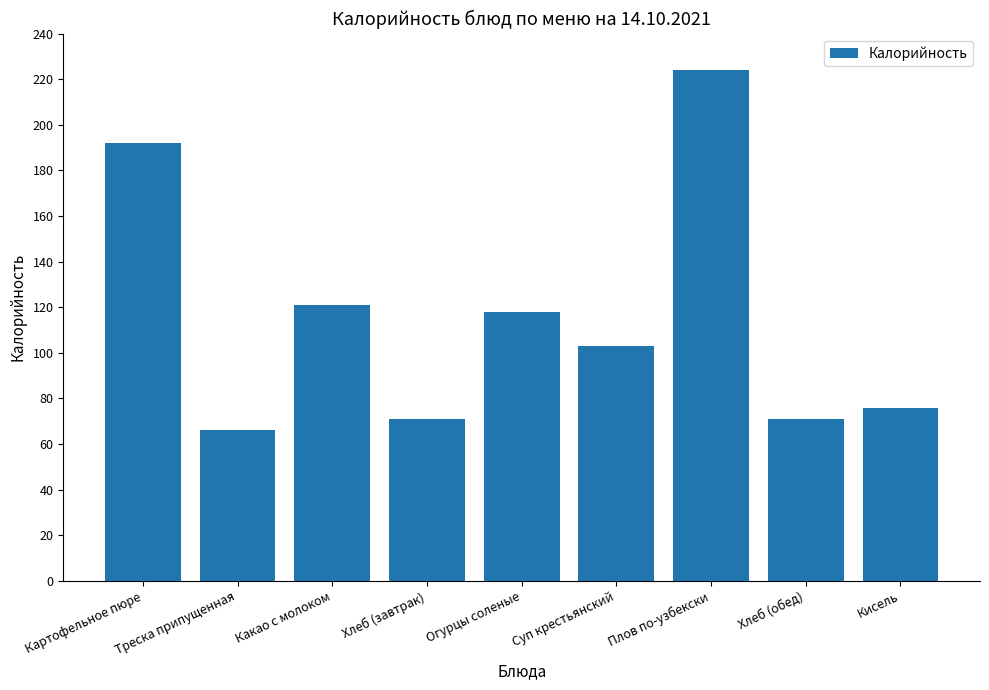

The value at Огурцы соленые is 118. True or false?

True